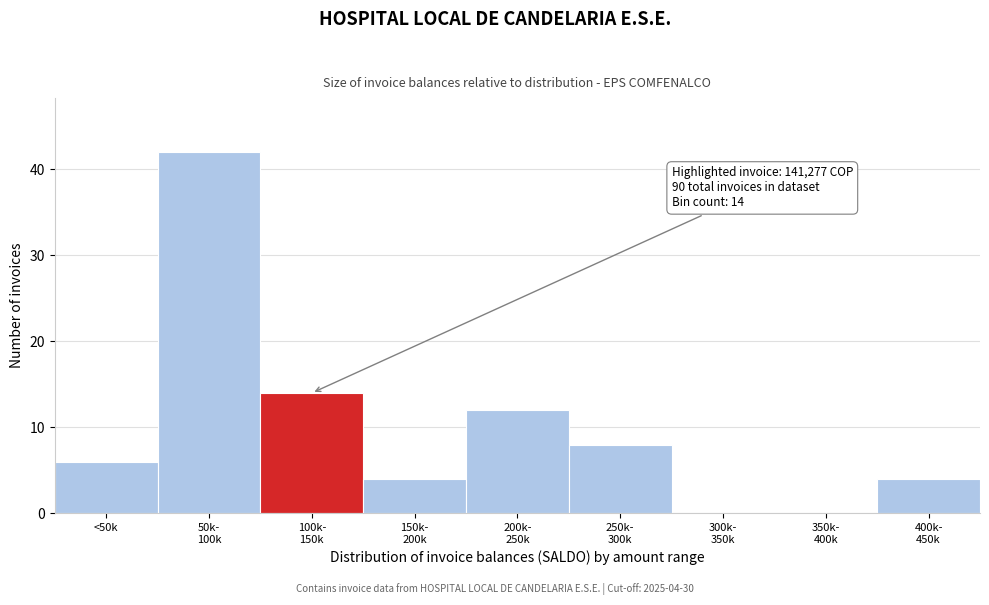

What is the sum of all values?

90